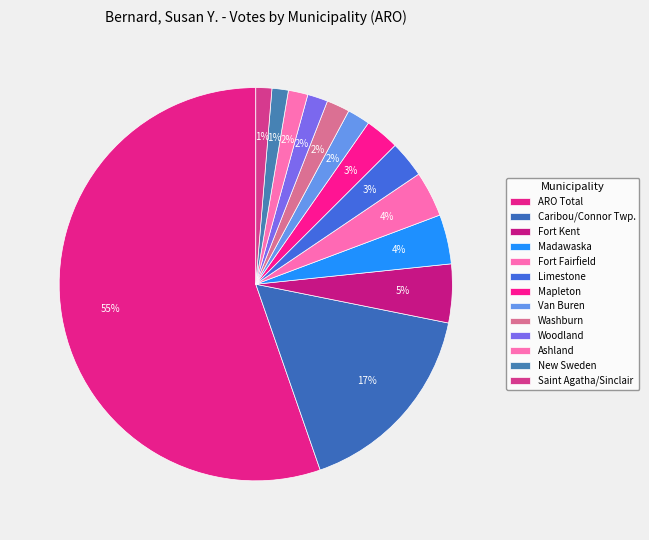

Which category has the smallest portion of the pie?

Saint Agatha/Sinclair